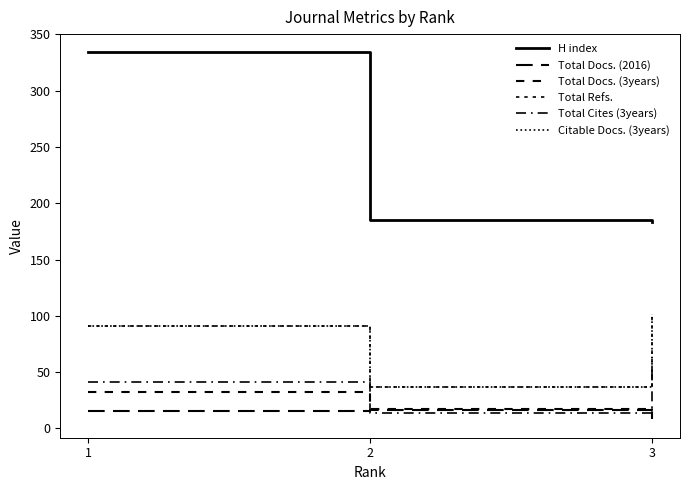

At which label does Citable Docs. (3years) reach its minimum?

2